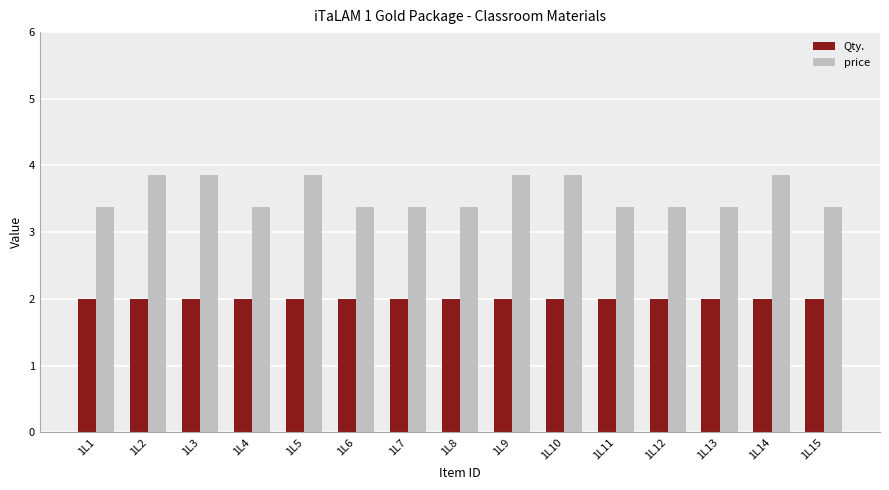

What is the total value across all series at 1L6?

5.4